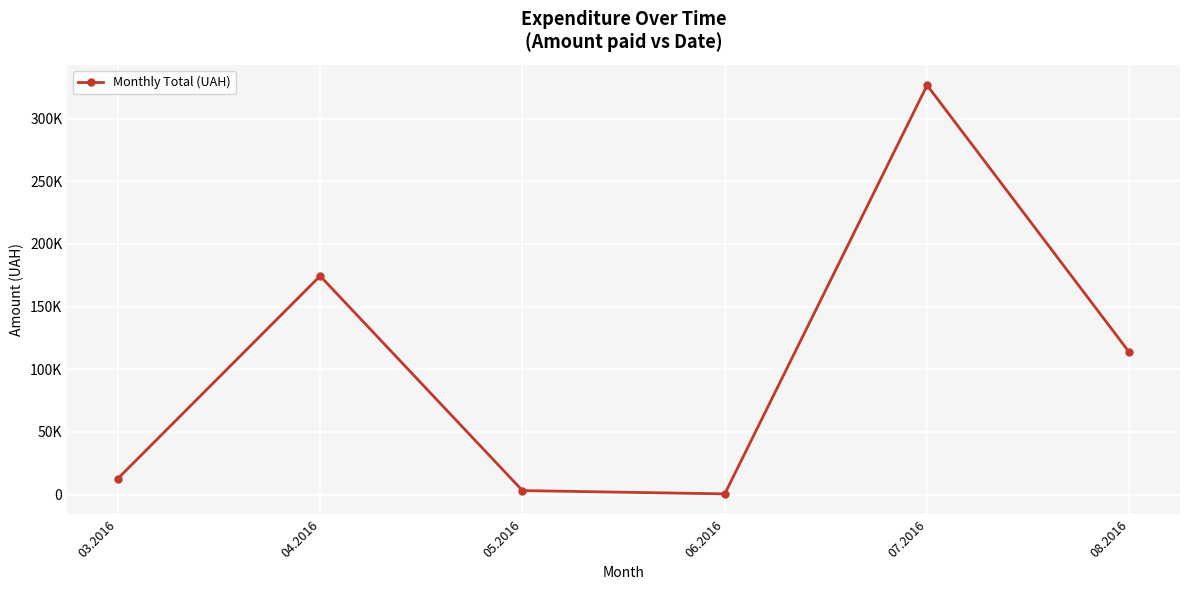

Reading left to right, transcribe all the data shown in this chart.

12746.9	174434.8	3225.4	600.0	326572.3	113398.5